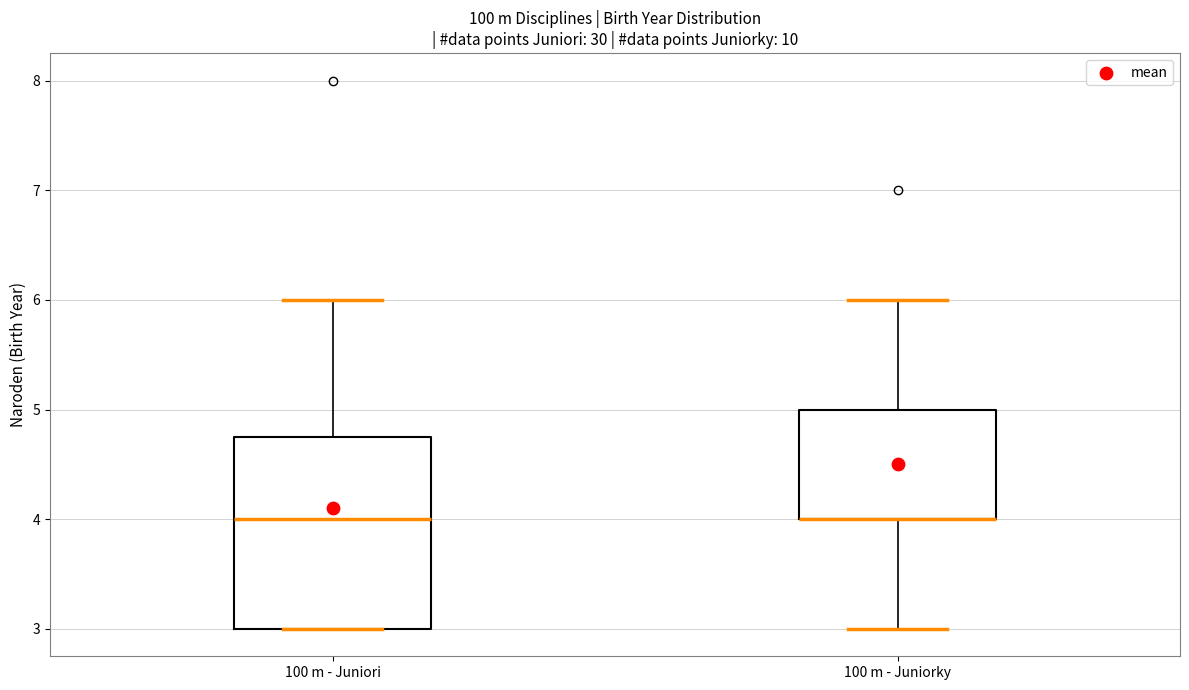

Reading left to right, read every box against the y-axis: the position of its median line, the range the box covers, and the ends of its whiskers. The values are not printed on the chart, so give them approximately, as read against the axis.

100 m - Juniori: median 4.0, box 3.0 to 4.8, whiskers 3.0 to 6.0
100 m - Juniorky: median 4.0 (drawn on the box's lower edge), box 4.0 to 5.0, whiskers 3.0 to 6.0